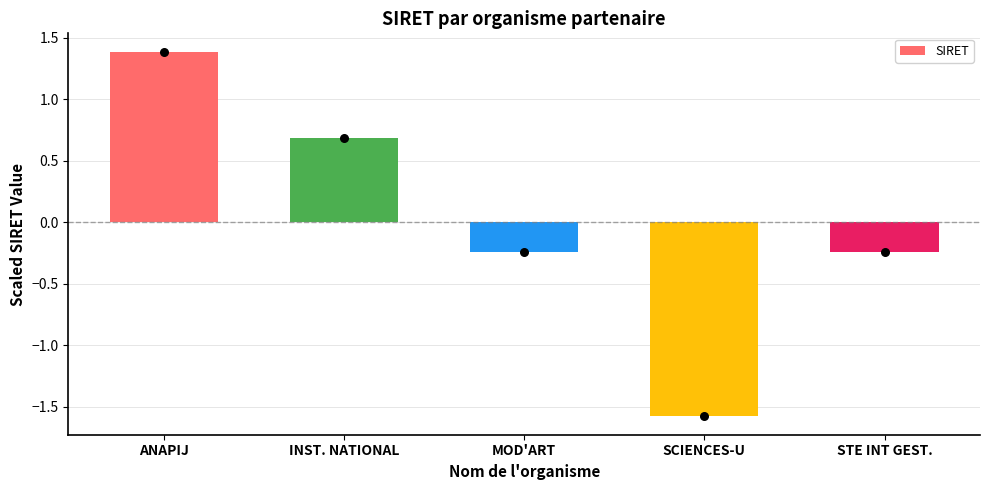

Which has a higher value, STE INT GEST. or INST. NATIONAL?

INST. NATIONAL